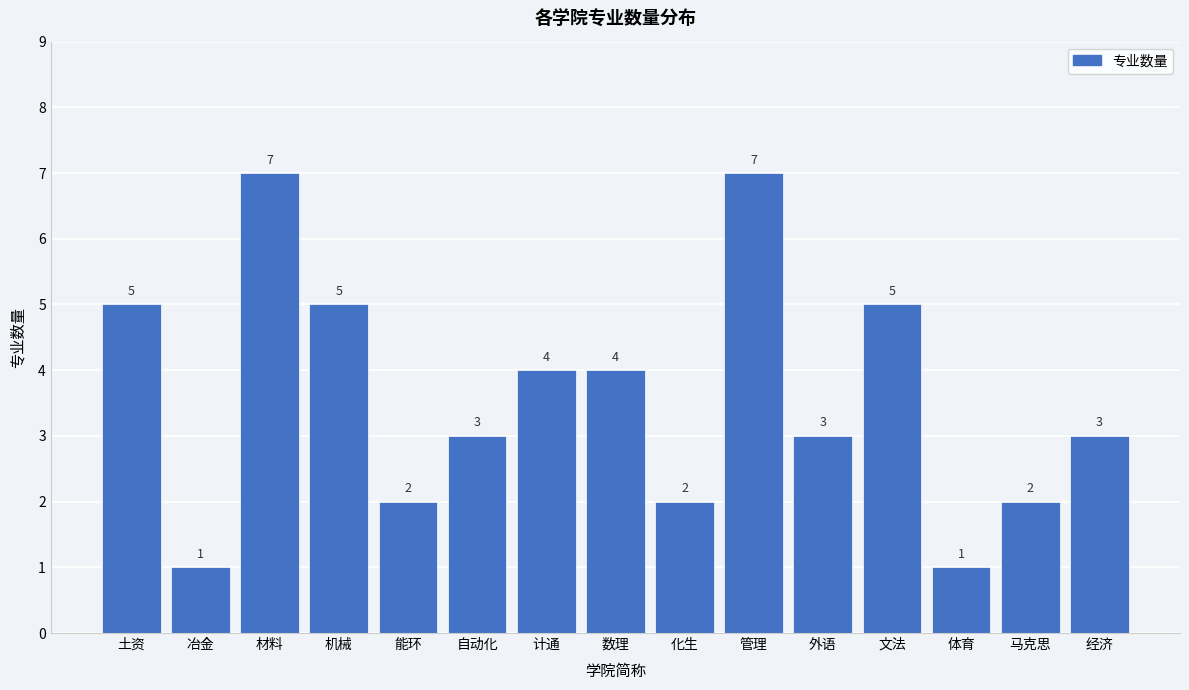

Reading left to right, extract all data points from this chart.

土资=5	冶金=1	材料=7	机械=5	能环=2	自动化=3	计通=4	数理=4	化生=2	管理=7	外语=3	文法=5	体育=1	马克思=2	经济=3